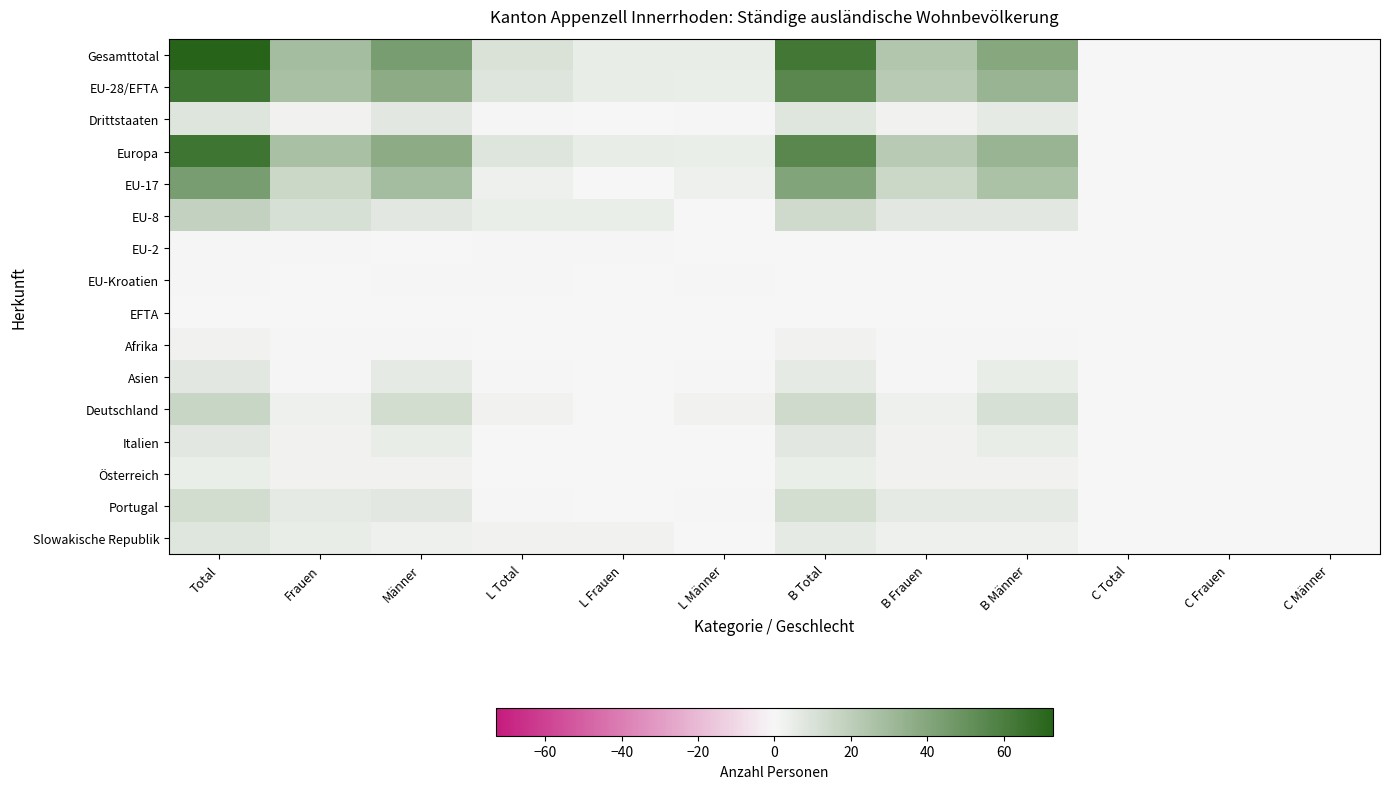

Reading left to right, transcribe all the data shown in this chart.

Gesamttotal: Total=73	Frauen=29	Männer=44	L Total=10	L Frauen=5	L Männer=5	B Total=63	B Frauen=24	B Männer=39	C Total=0	C Frauen=0	C Männer=0
EU-28/EFTA: Total=64	Frauen=27	Männer=37	L Total=9	L Frauen=5	L Männer=4	B Total=55	B Frauen=22	B Männer=33	C Total=0	C Frauen=0	C Männer=0
Drittstaaten: Total=9	Frauen=2	Männer=7	L Total=1	L Frauen=0	L Männer=1	B Total=8	B Frauen=2	B Männer=6	C Total=0	C Frauen=0	C Männer=0
Europa: Total=64	Frauen=27	Männer=37	L Total=9	L Frauen=5	L Männer=4	B Total=55	B Frauen=22	B Männer=33	C Total=0	C Frauen=0	C Männer=0
EU-17: Total=44	Frauen=15	Männer=29	L Total=3	L Frauen=0	L Männer=3	B Total=41	B Frauen=15	B Männer=26	C Total=0	C Frauen=0	C Männer=0
EU-8: Total=18	Frauen=11	Männer=7	L Total=4	L Frauen=4	L Männer=0	B Total=14	B Frauen=7	B Männer=7	C Total=0	C Frauen=0	C Männer=0
EU-2: Total=1	Frauen=1	Männer=0	L Total=1	L Frauen=1	L Männer=0	B Total=0	B Frauen=0	B Männer=0	C Total=0	C Frauen=0	C Männer=0
EU-Kroatien: Total=1	Frauen=0	Männer=1	L Total=1	L Frauen=0	L Männer=1	B Total=0	B Frauen=0	B Männer=0	C Total=0	C Frauen=0	C Männer=0
EFTA: Total=0	Frauen=0	Männer=0	L Total=0	L Frauen=0	L Männer=0	B Total=0	B Frauen=0	B Männer=0	C Total=0	C Frauen=0	C Männer=0
Afrika: Total=2	Frauen=1	Männer=1	L Total=0	L Frauen=0	L Männer=0	B Total=2	B Frauen=1	B Männer=1	C Total=0	C Frauen=0	C Männer=0
Asien: Total=7	Frauen=1	Männer=6	L Total=1	L Frauen=0	L Männer=1	B Total=6	B Frauen=1	B Männer=5	C Total=0	C Frauen=0	C Männer=0
Deutschland: Total=16	Frauen=3	Männer=13	L Total=2	L Frauen=0	L Männer=2	B Total=14	B Frauen=3	B Männer=11	C Total=0	C Frauen=0	C Männer=0
Italien: Total=7	Frauen=2	Männer=5	L Total=0	L Frauen=0	L Männer=0	B Total=7	B Frauen=2	B Männer=5	C Total=0	C Frauen=0	C Männer=0
Österreich: Total=4	Frauen=2	Männer=2	L Total=0	L Frauen=0	L Männer=0	B Total=4	B Frauen=2	B Männer=2	C Total=0	C Frauen=0	C Männer=0
Portugal: Total=13	Frauen=6	Männer=7	L Total=1	L Frauen=0	L Männer=1	B Total=12	B Frauen=6	B Männer=6	C Total=0	C Frauen=0	C Männer=0
Slowakische Republik: Total=8	Frauen=5	Männer=3	L Total=2	L Frauen=2	L Männer=0	B Total=6	B Frauen=3	B Männer=3	C Total=0	C Frauen=0	C Männer=0